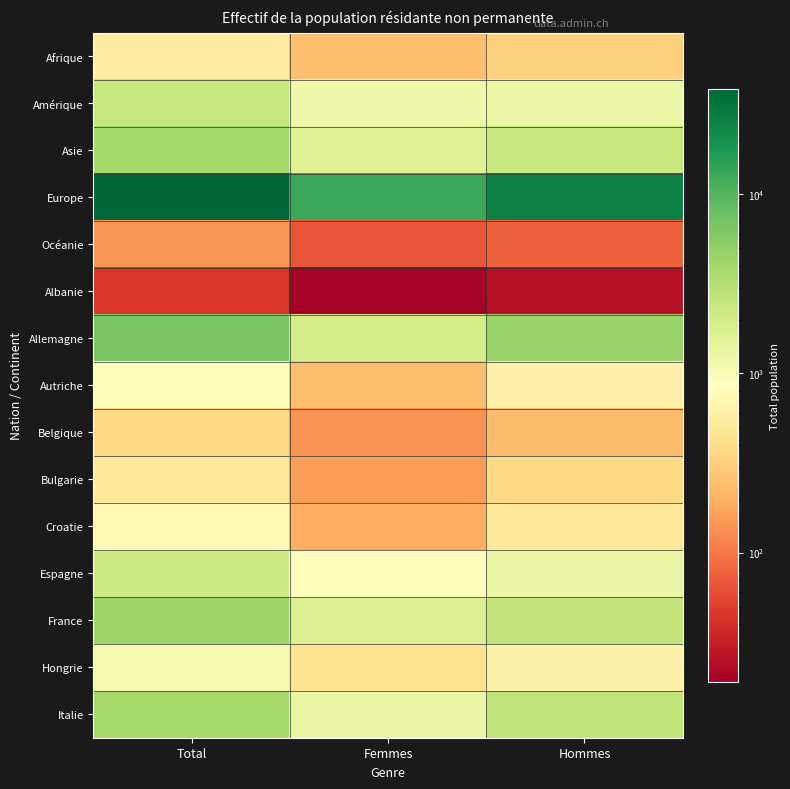

What is the smallest value displayed?

19